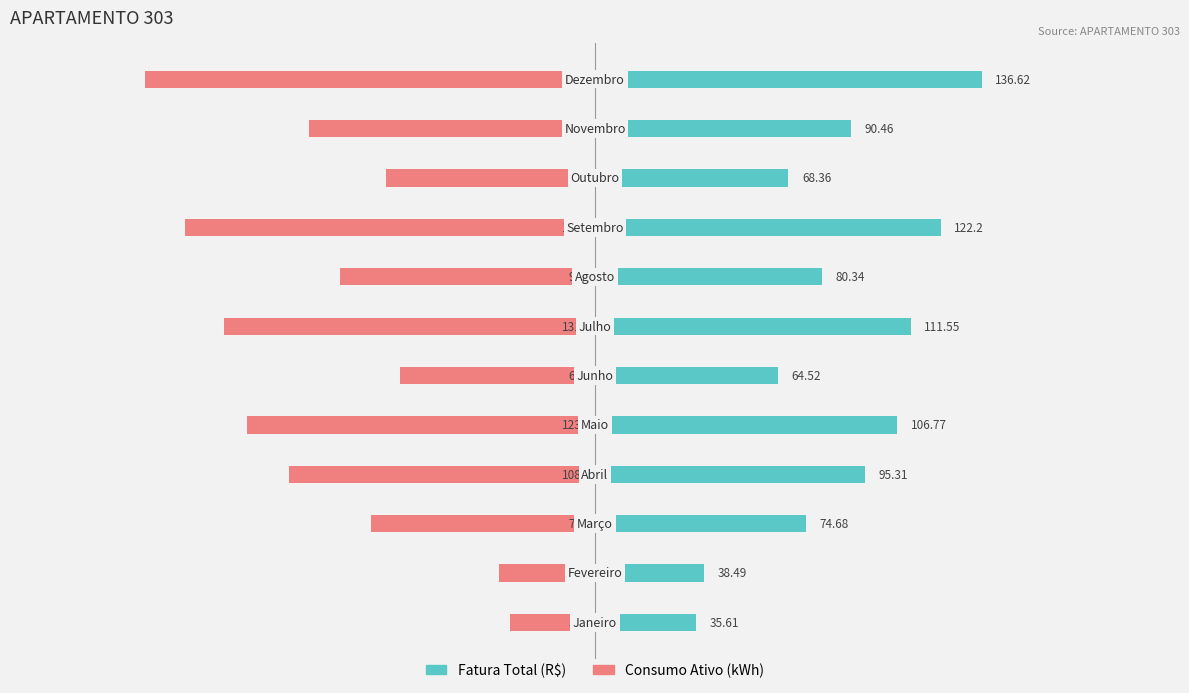

How many bars are there in total?

24